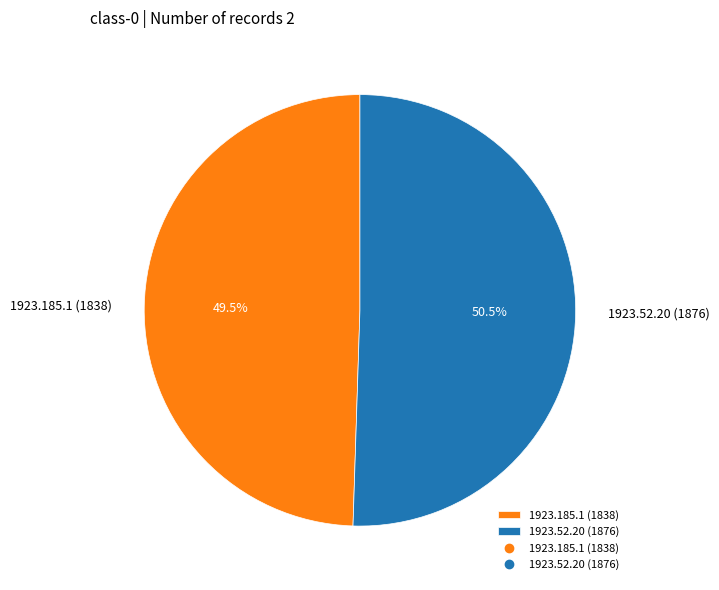

Does 1923.185.1 (1838) represent more than half of the total?

No